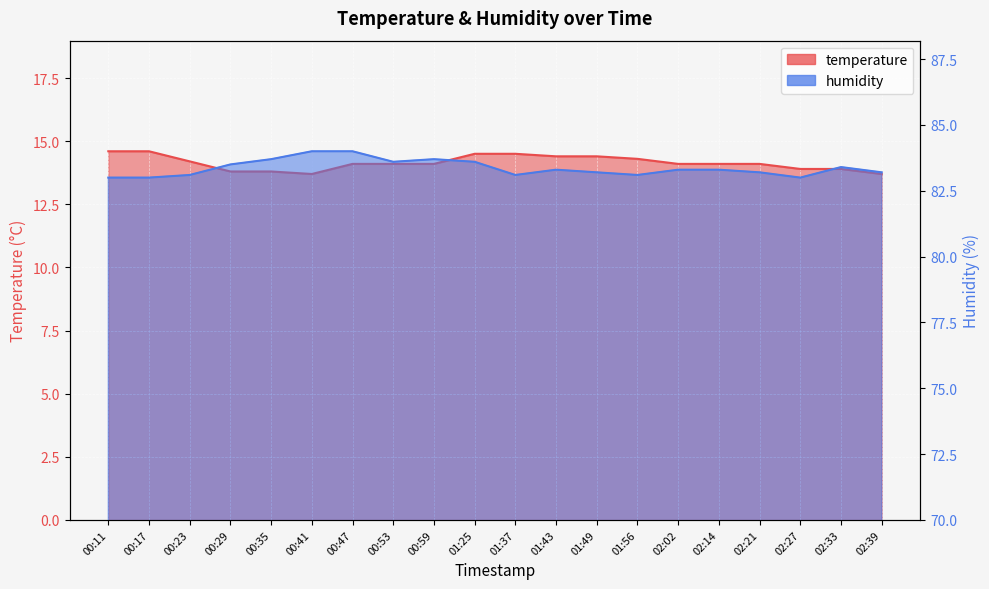

What are all the series names shown in the legend?

temperature, humidity